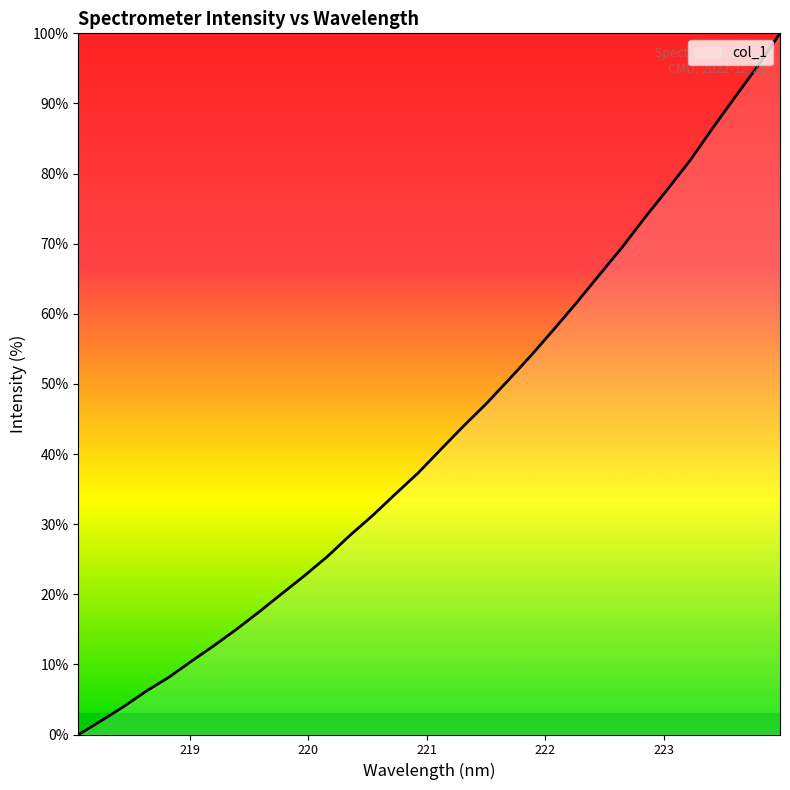

What is the difference between the maximum and minimum values?

100.0